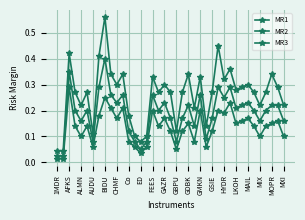

How many series are shown in this chart?

3